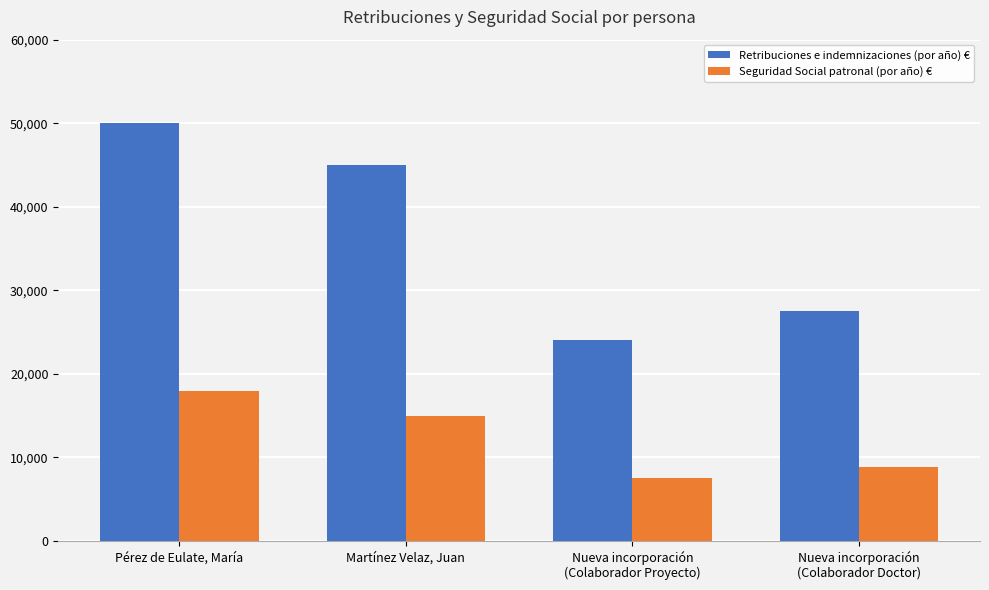

Read the Seguridad Social patronal (por año) € value at Nueva incorporación
(Colaborador Proyecto), to the nearest 10.

7500